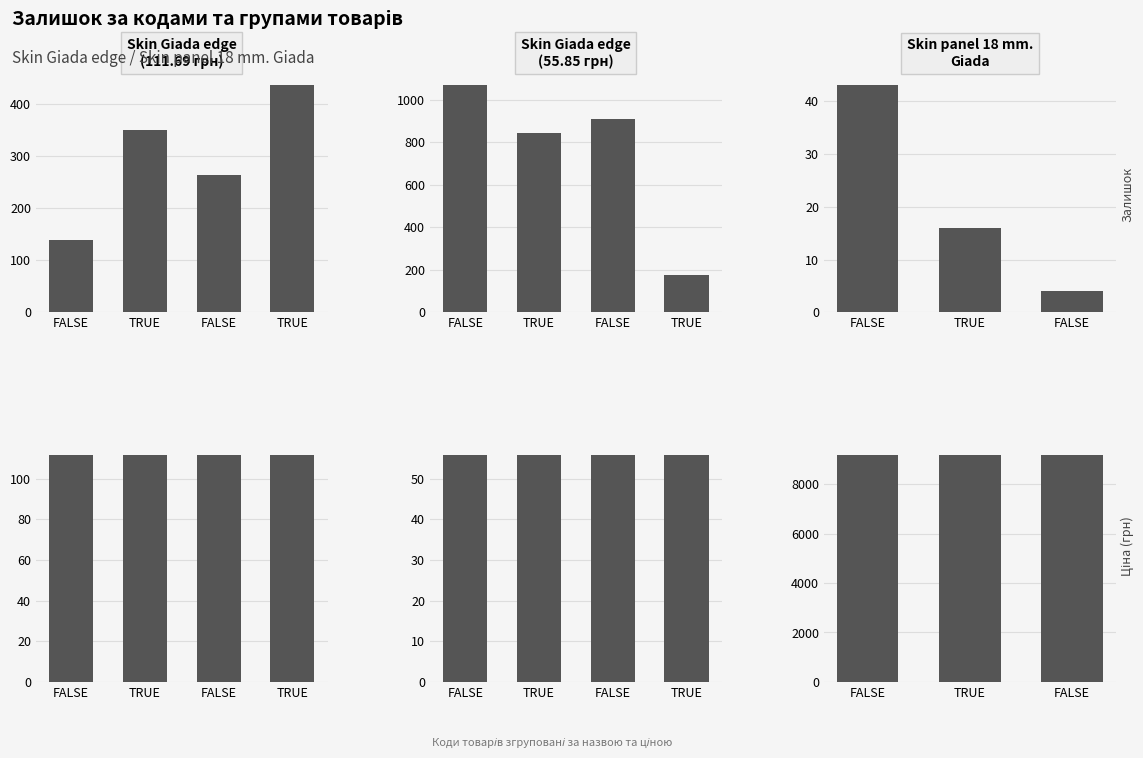

Which label corresponds to the smallest value in the chart?

FALSE